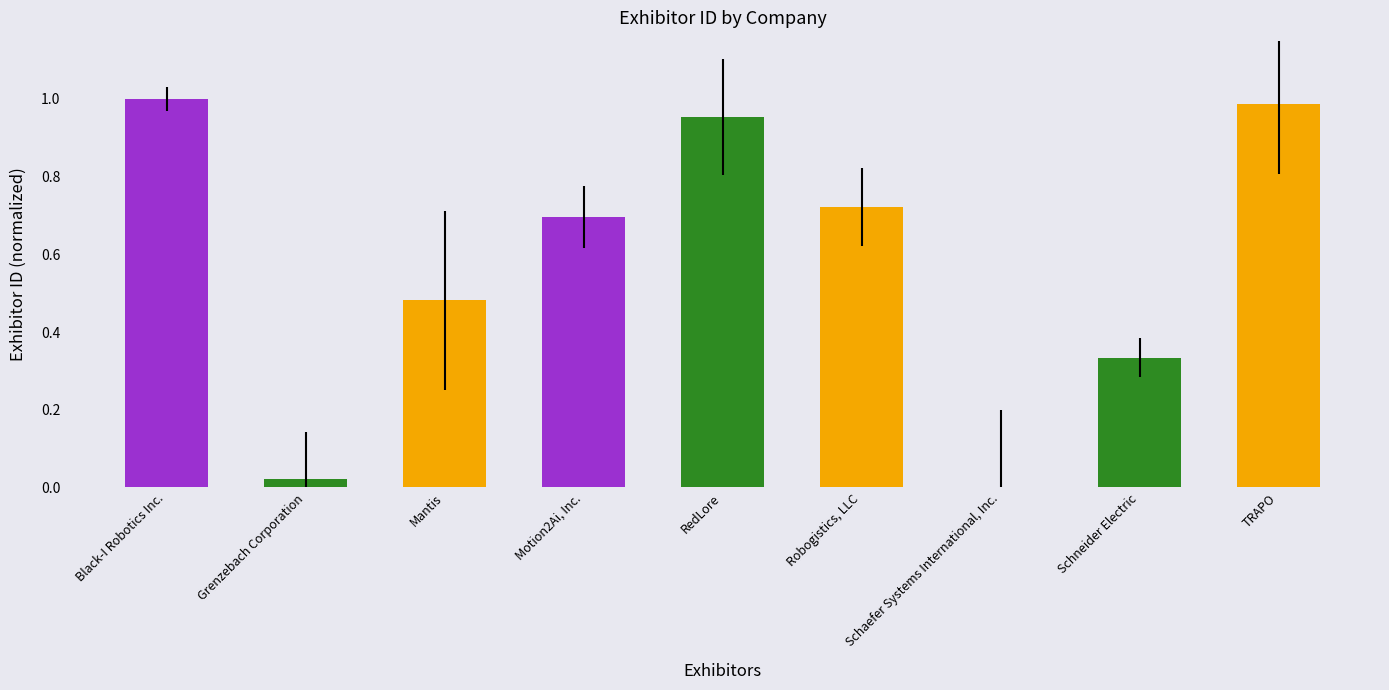

Which has a higher value, Black-I Robotics Inc. or Mantis?

Black-I Robotics Inc.